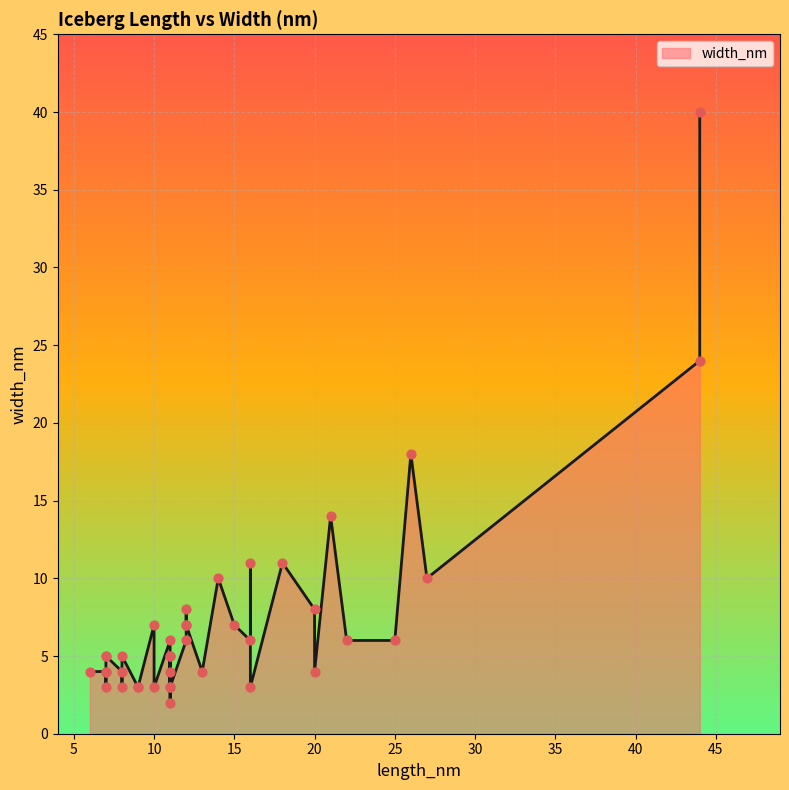

Which has a higher value, 27 or 7?

27